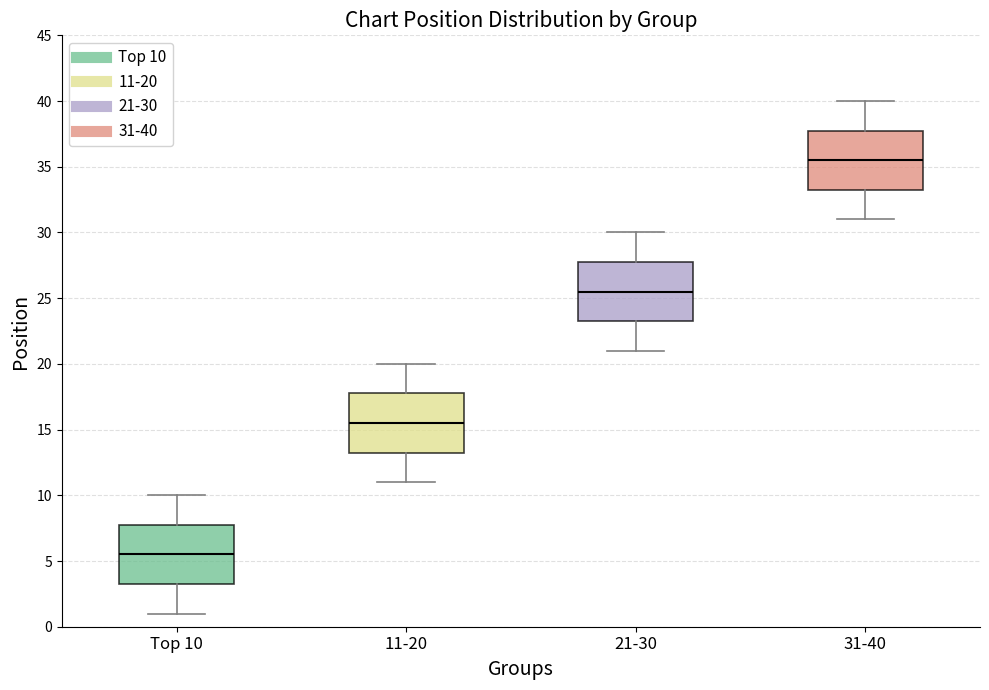

Where does the median line of the box for Top 10 sit on the y-axis? The values are not printed on the chart, so give them approximately, as read against the axis.

5.5